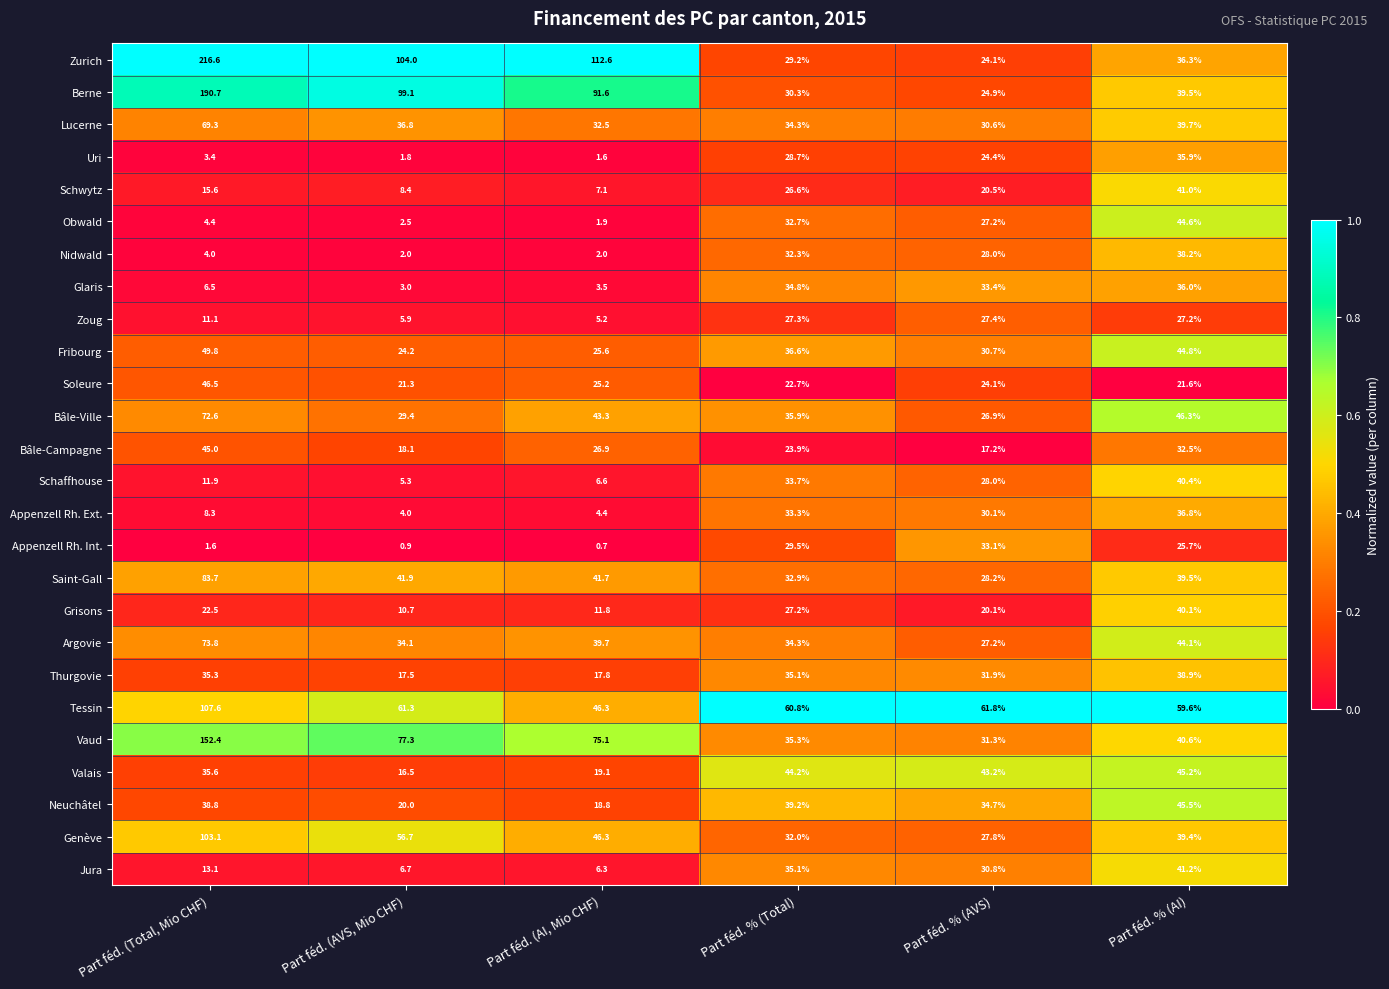

The value of Berne at Part féd. (Total, Mio CHF) is 190.7. True or false?

True